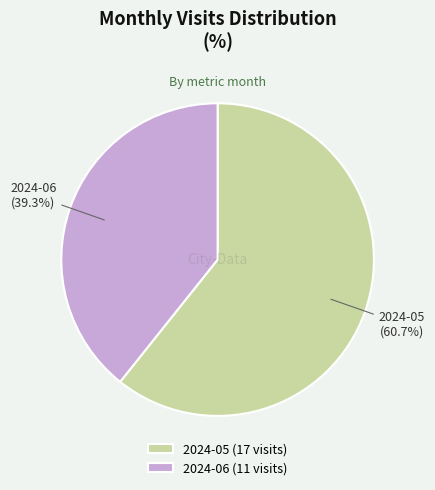

How much of the chart is everything except 2024-05?

39.3%